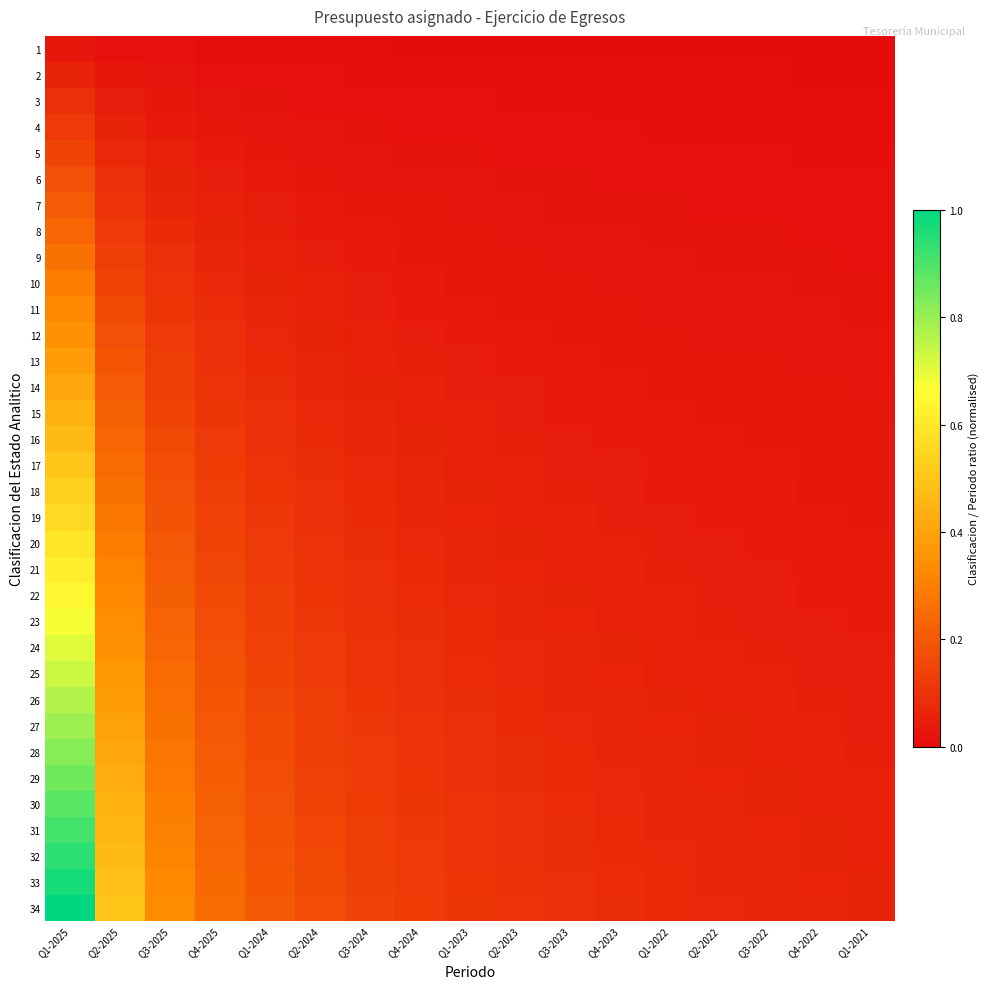

How many data points does each series have?

17